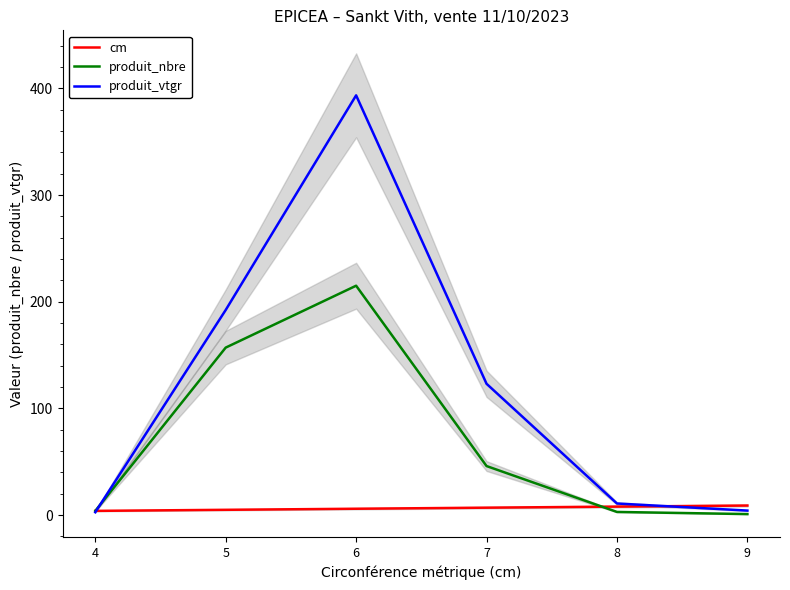

How many data points in produit_vtgr are above 123?

3